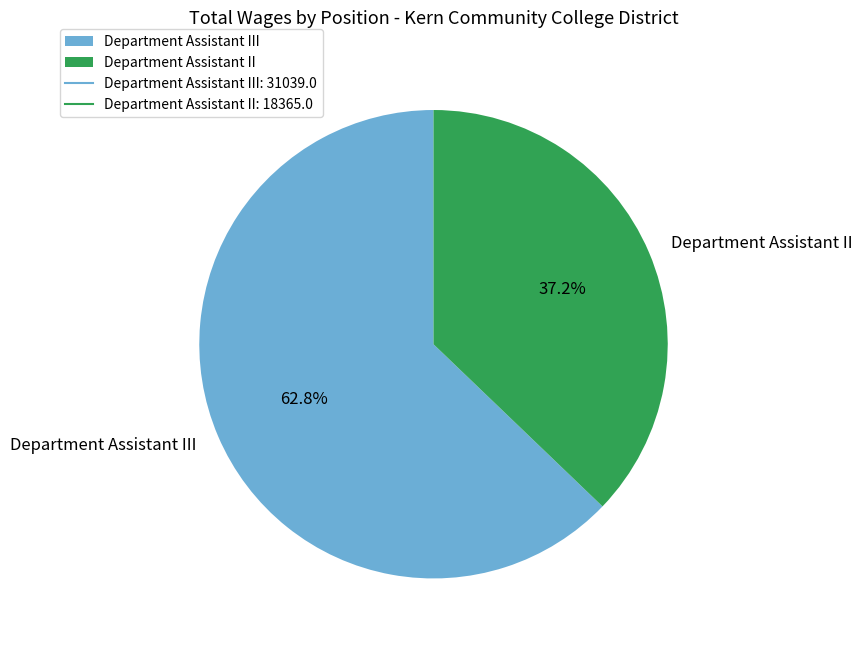

The Department Assistant III slice represents 48% of the pie. True or false?

False